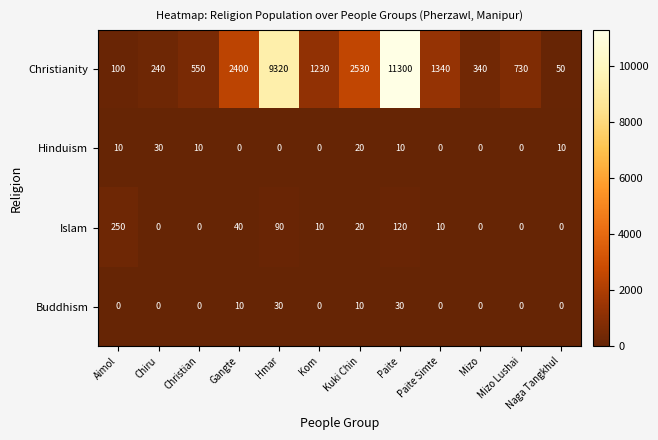

At Aimol, list the series in order from smallest to largest.

Buddhism, Hinduism, Christianity, Islam